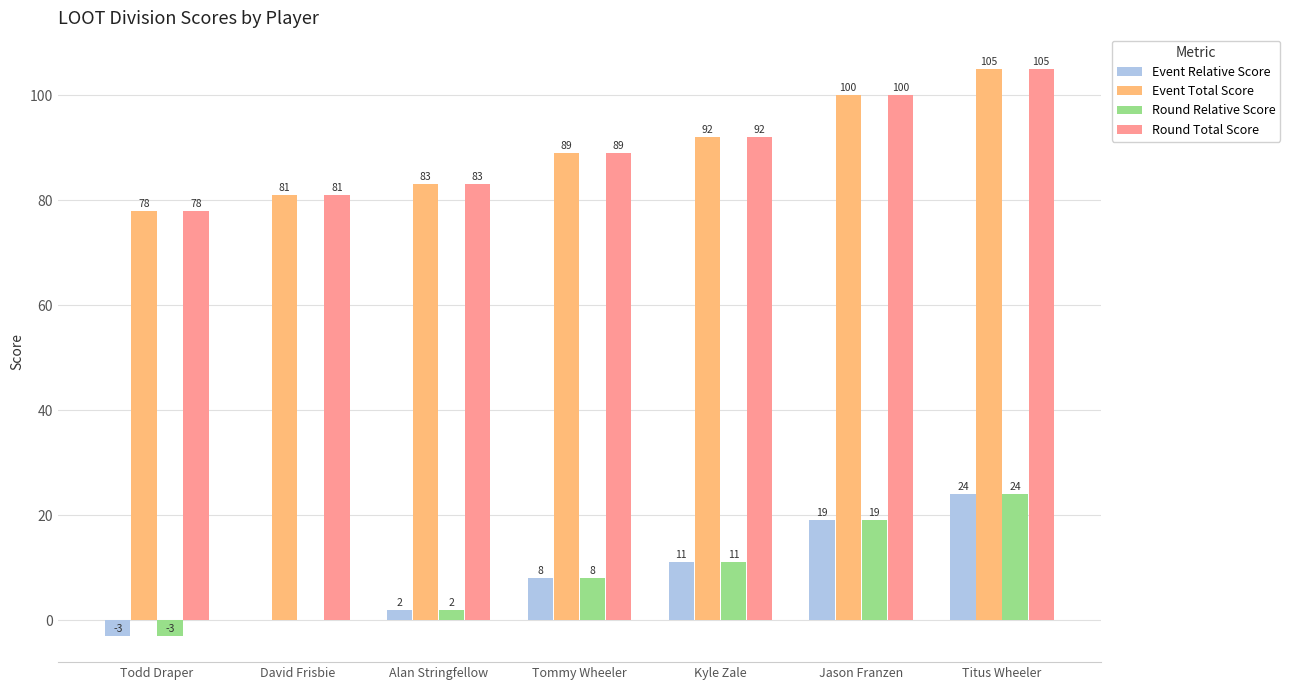

What is the sum of all Event Relative Score values?

61